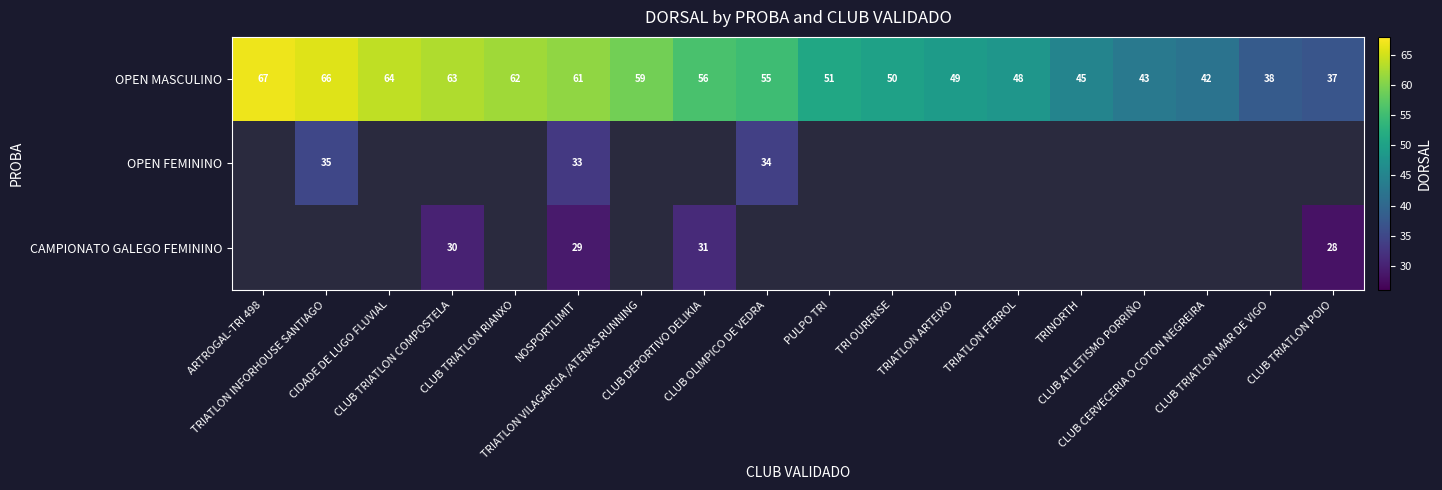

How many data points does each series have?

18